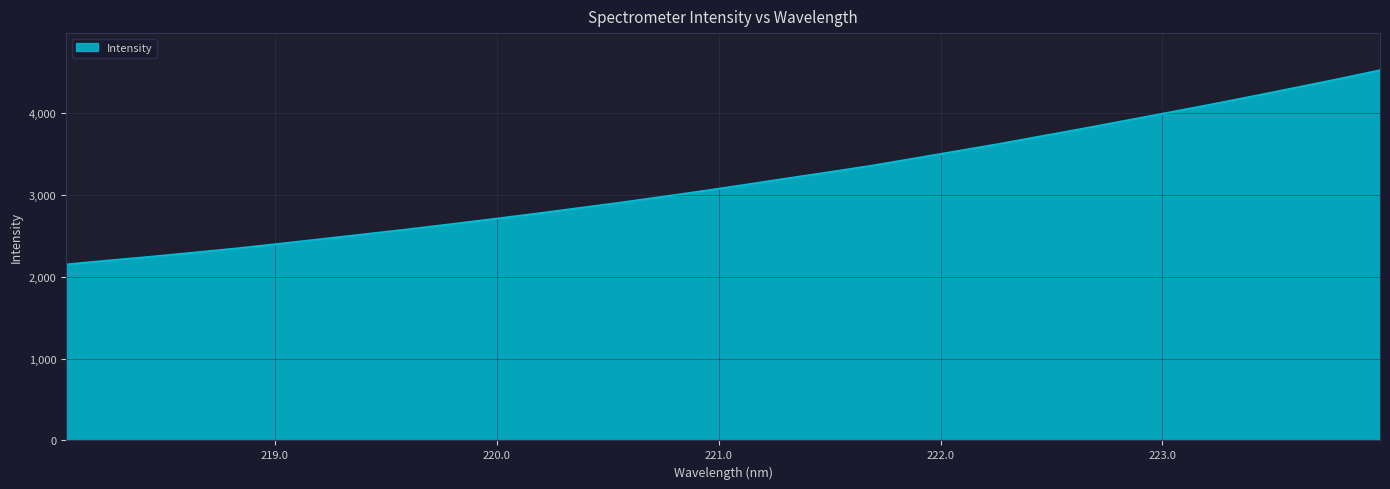

What is the difference between the maximum and minimum values?

2373.6